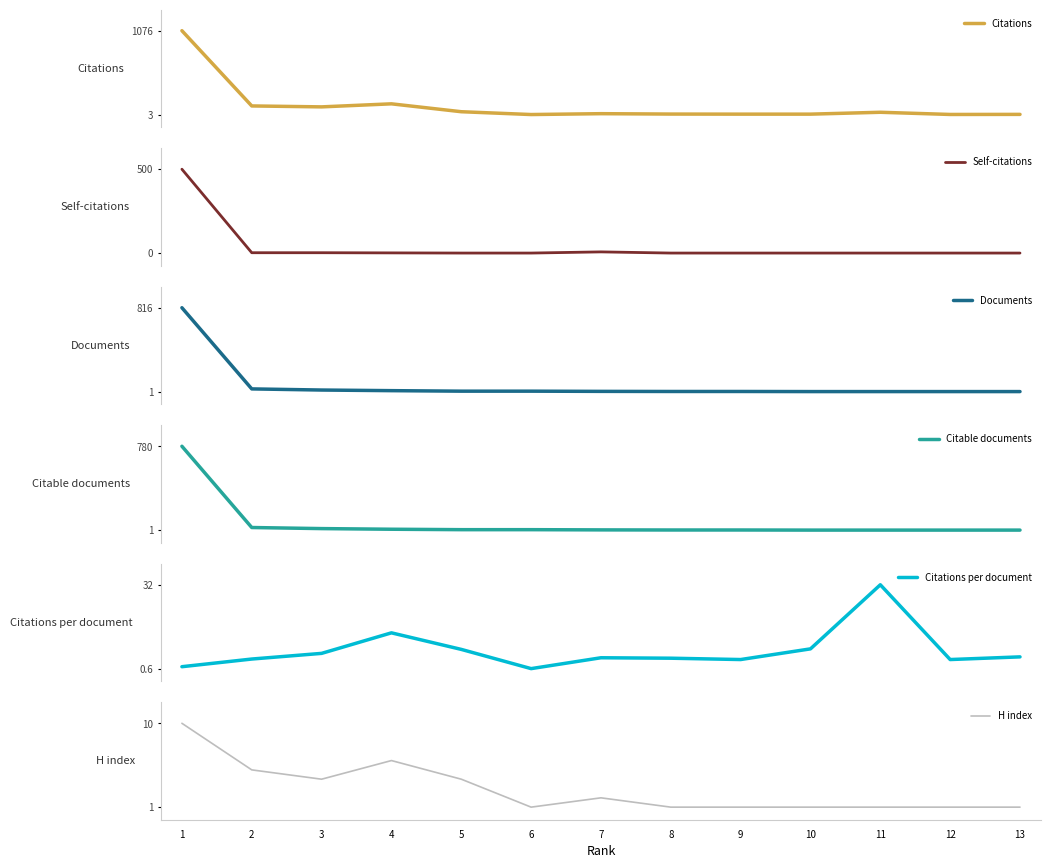

What is the difference between the maximum and minimum values in the H index series?

9